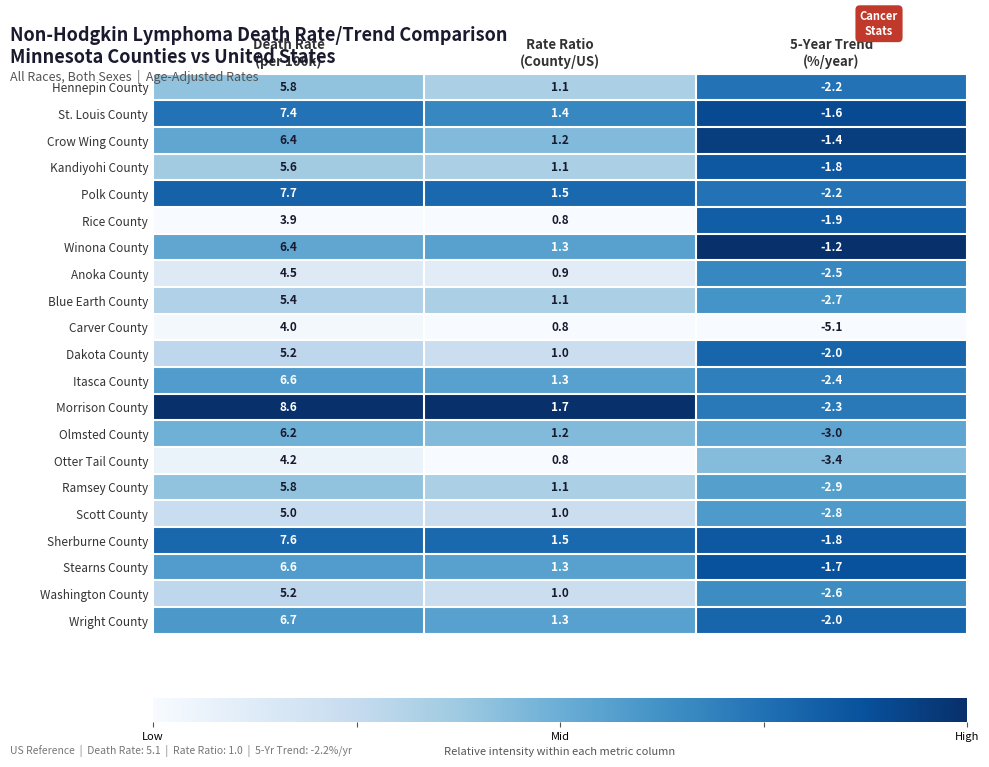

Which series has the largest total across all categories?

Morrison County